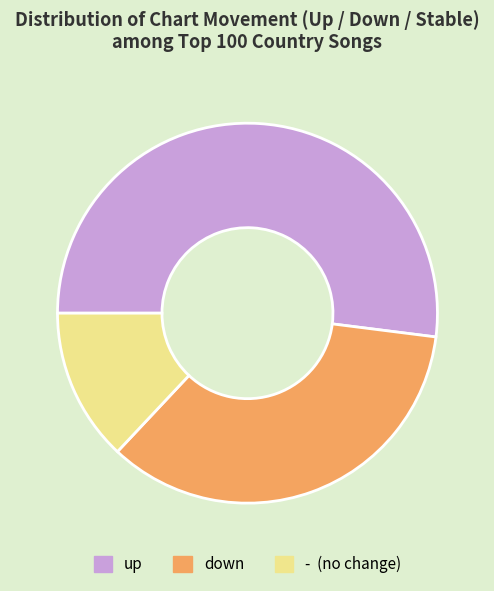

Rank the categories by value from lowest to highest.

-, down, up